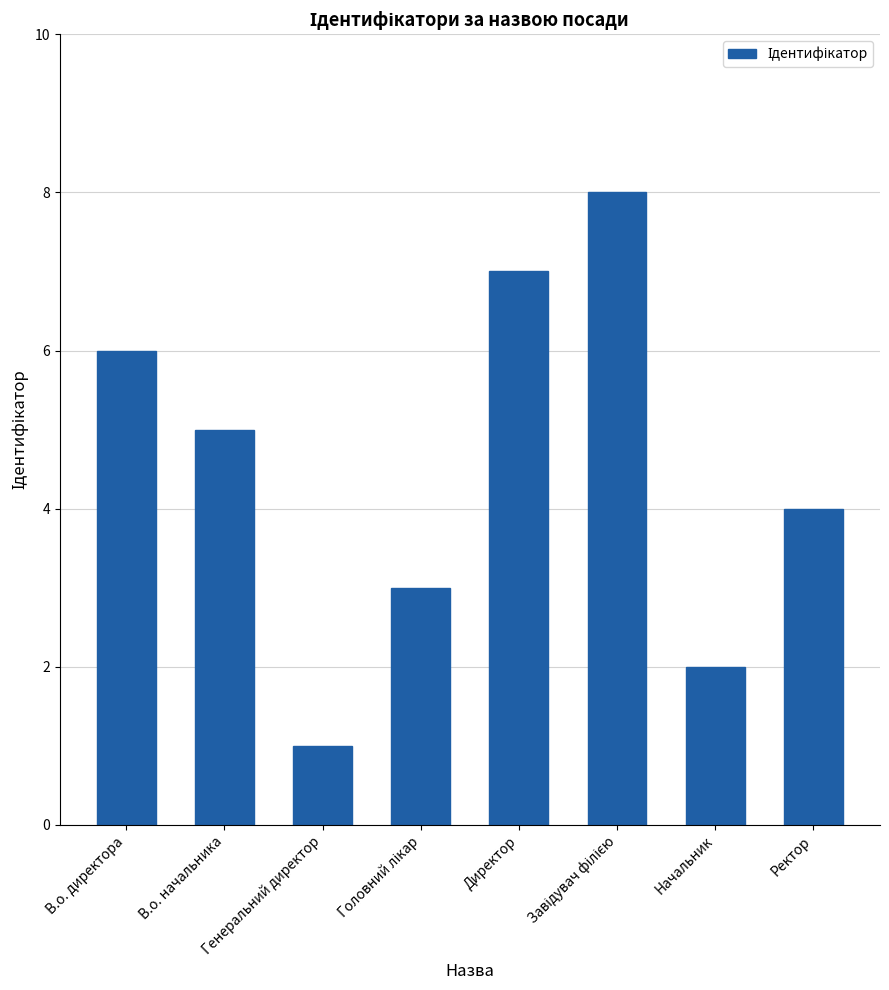

What is the difference between the maximum and minimum values?

7